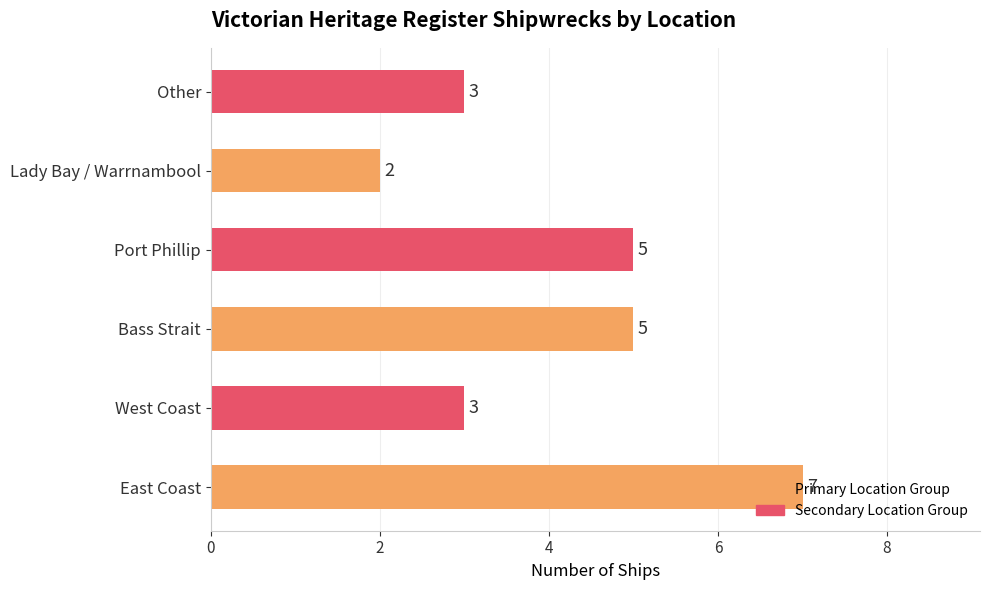

The chart shows a value of 7 at East Coast. True or false?

True